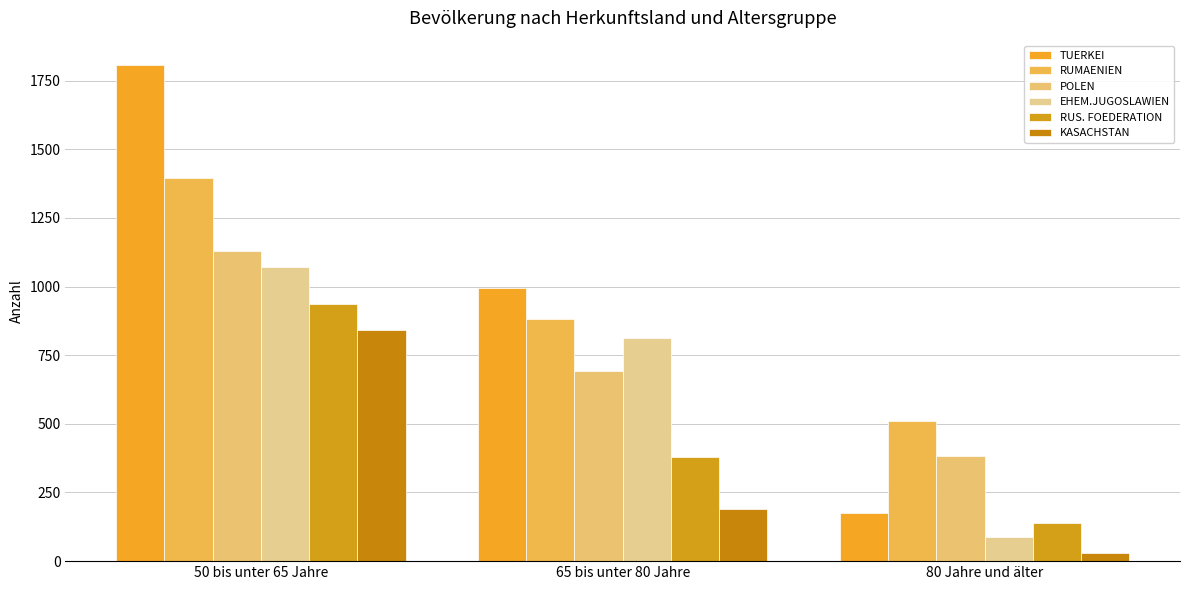

Is it true that EHEM.JUGOSLAWIEN equals 88 at 80 Jahre und älter?

True